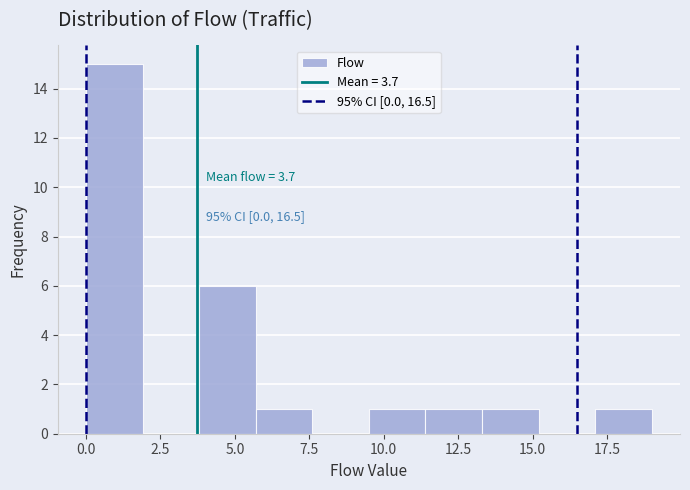

Read against the x-axis, roughly where is the centre of the tallest bar?

1.0